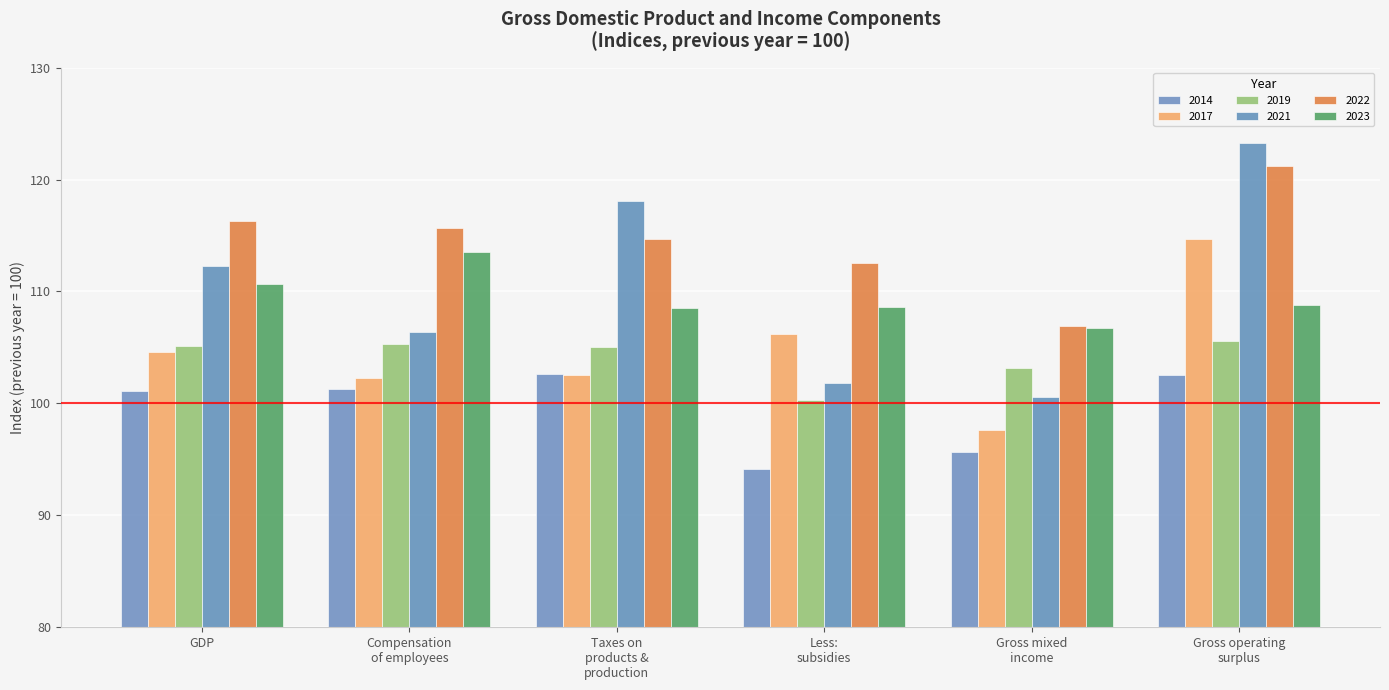

Which series has the largest total across all categories?

2022